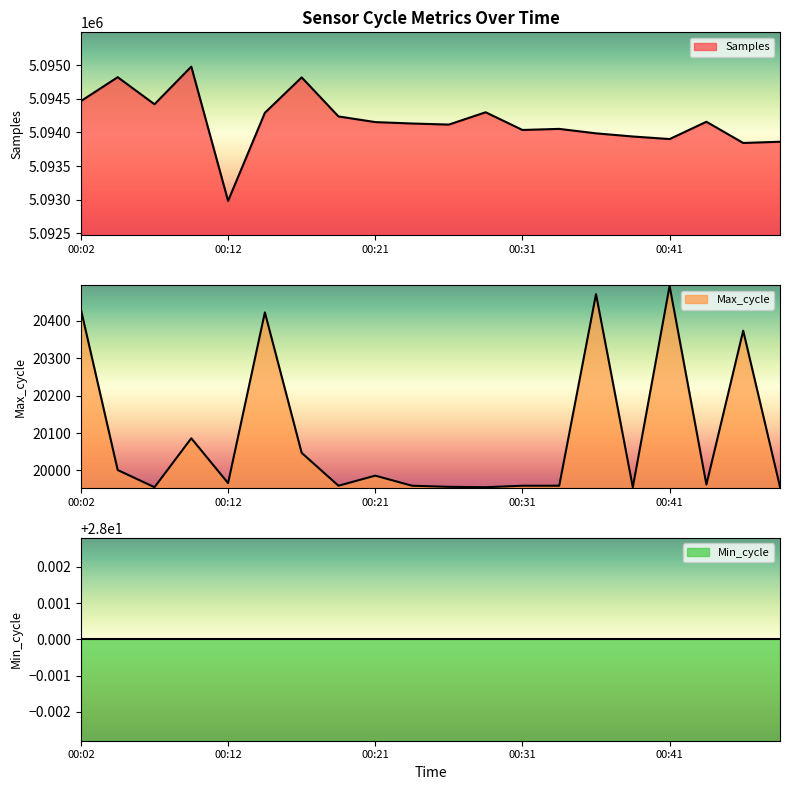

What is the smallest value displayed?

19955